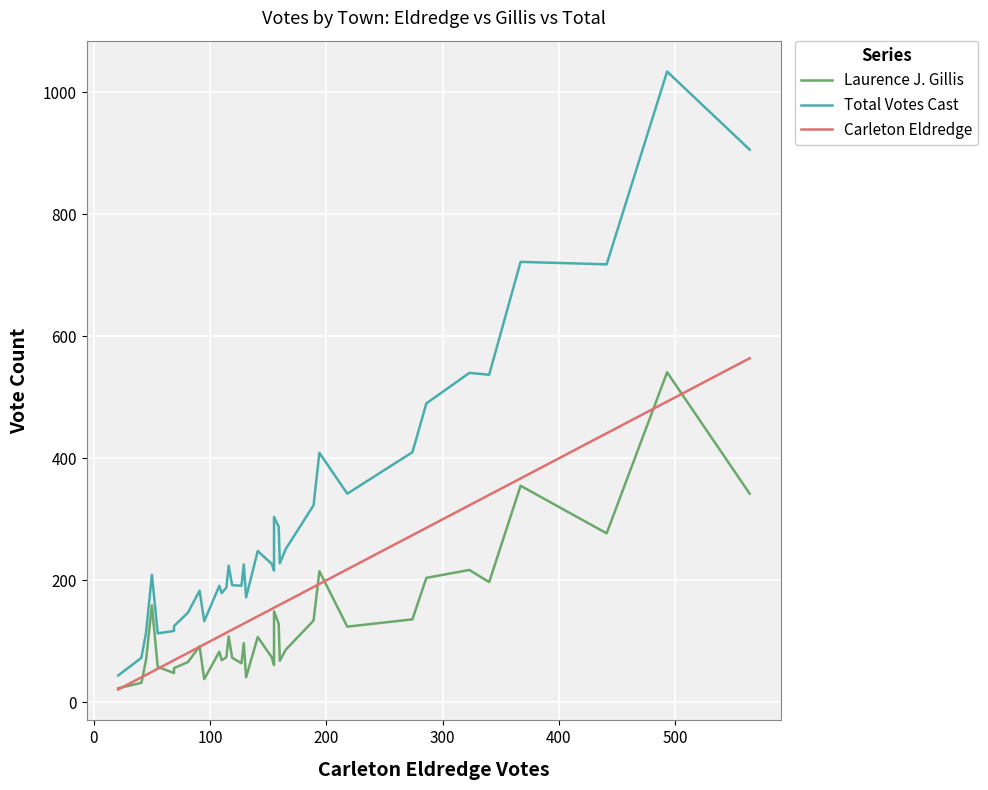

Does the chart display data point markers on the line(s)?

No